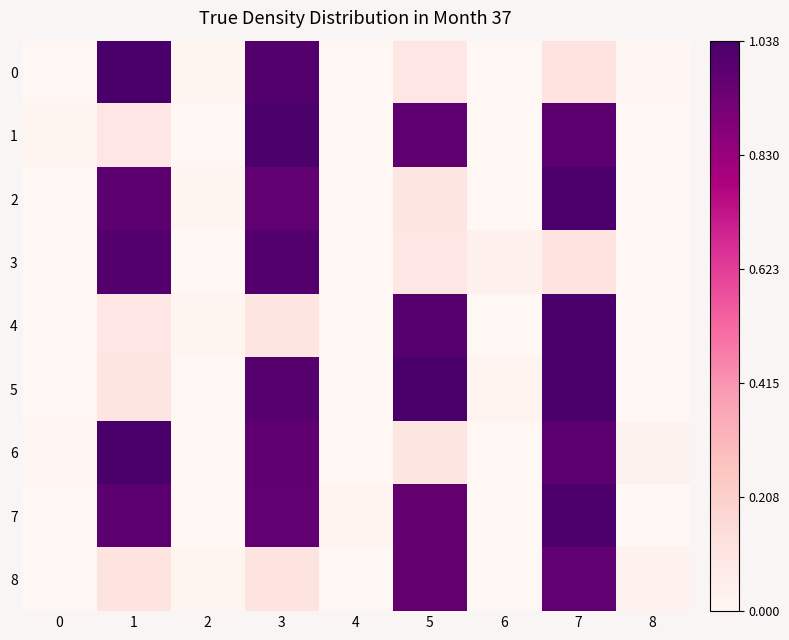

At which category is the sum across all series the highest?

7